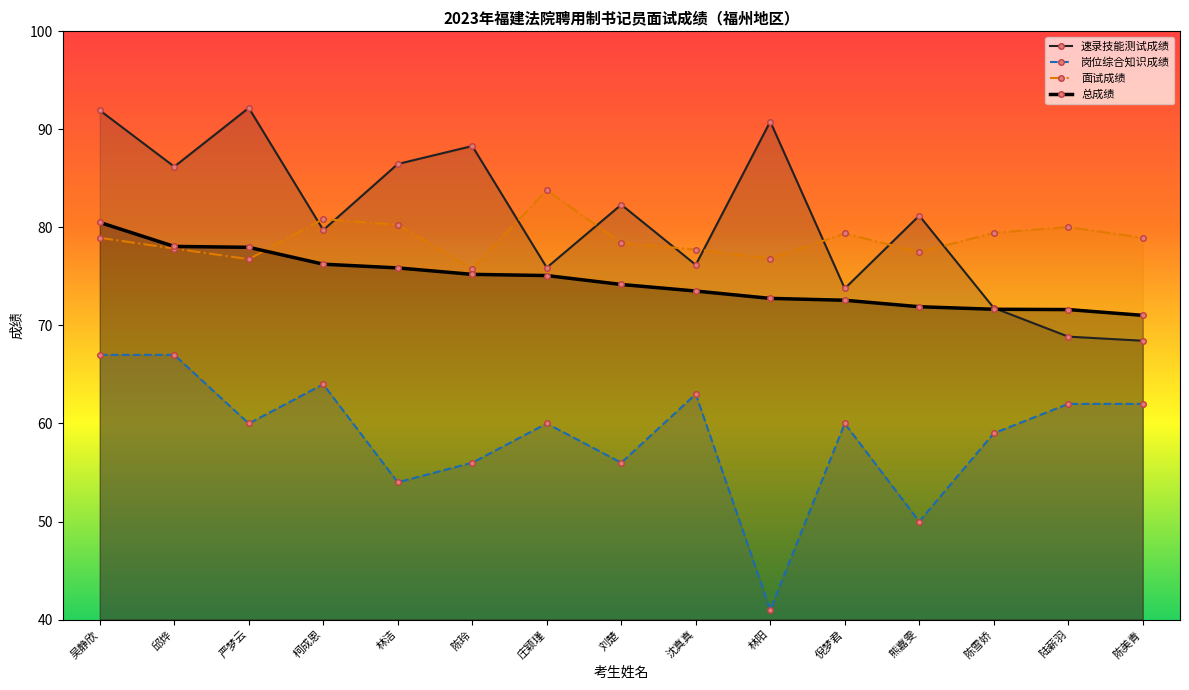

At which category does the chart reach its peak across all series?

严梦云